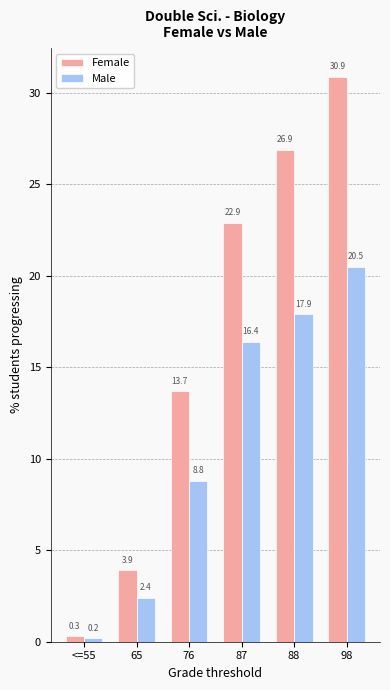

How many bars are there in total?

12